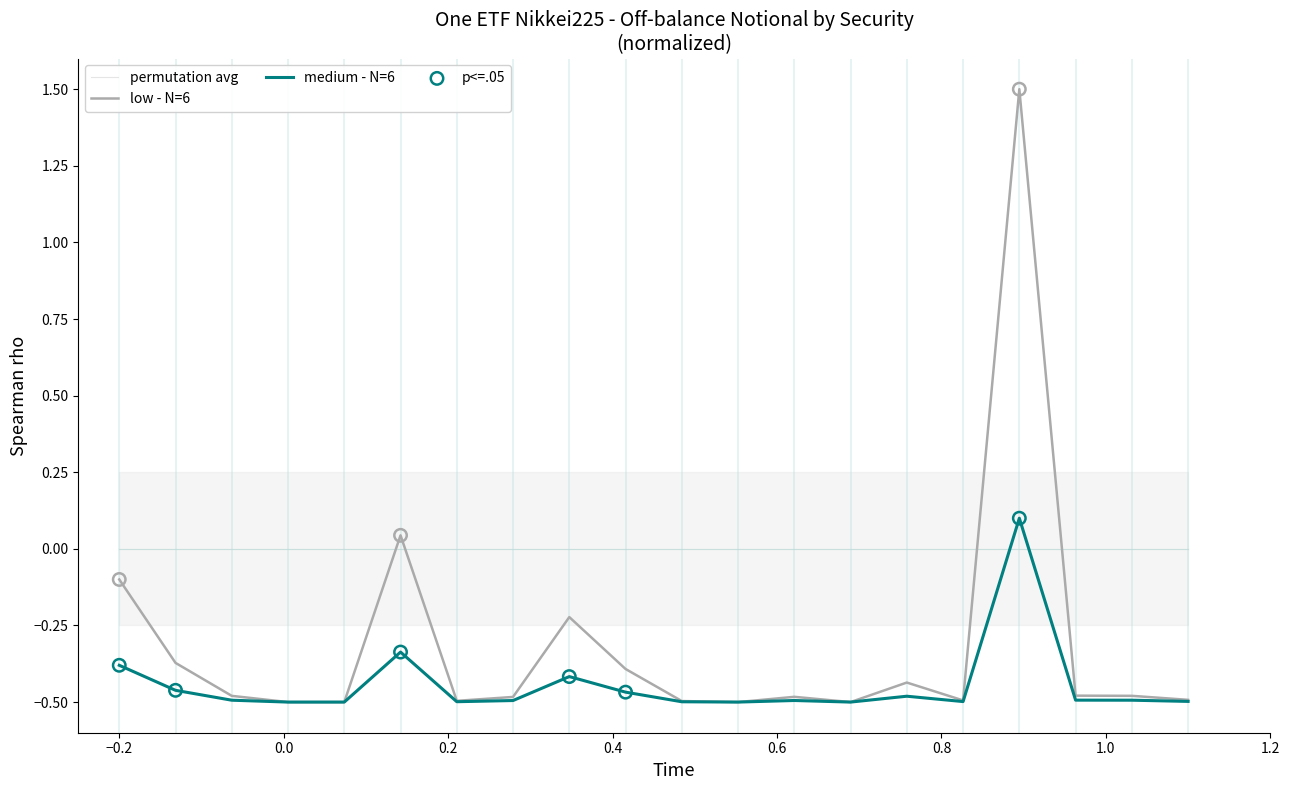

Which series reaches the maximum Y coordinate?

low - N=6